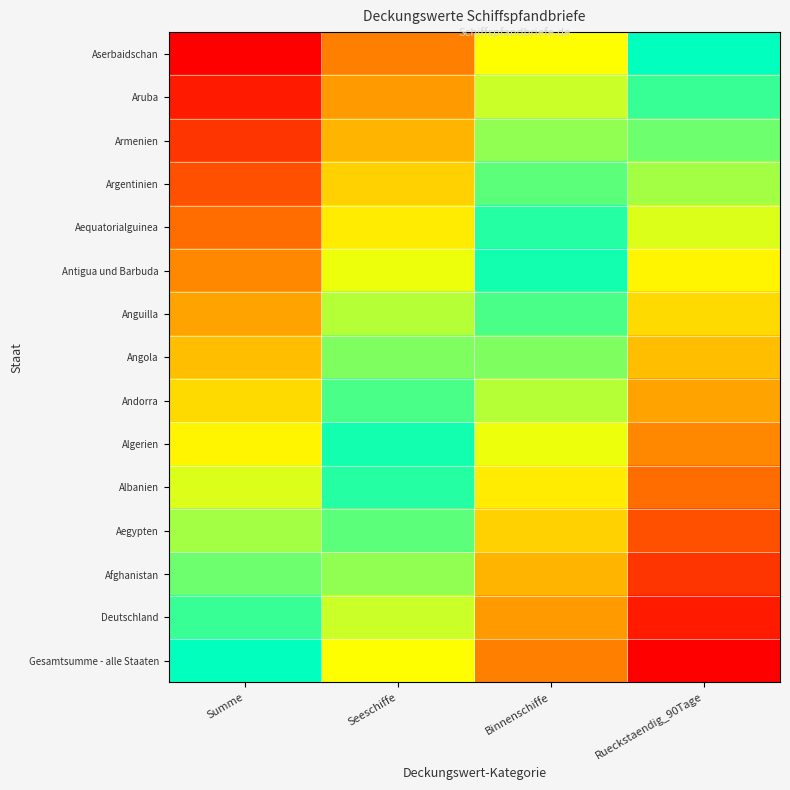

Which series has the largest total across all categories?

Aserbaidschan